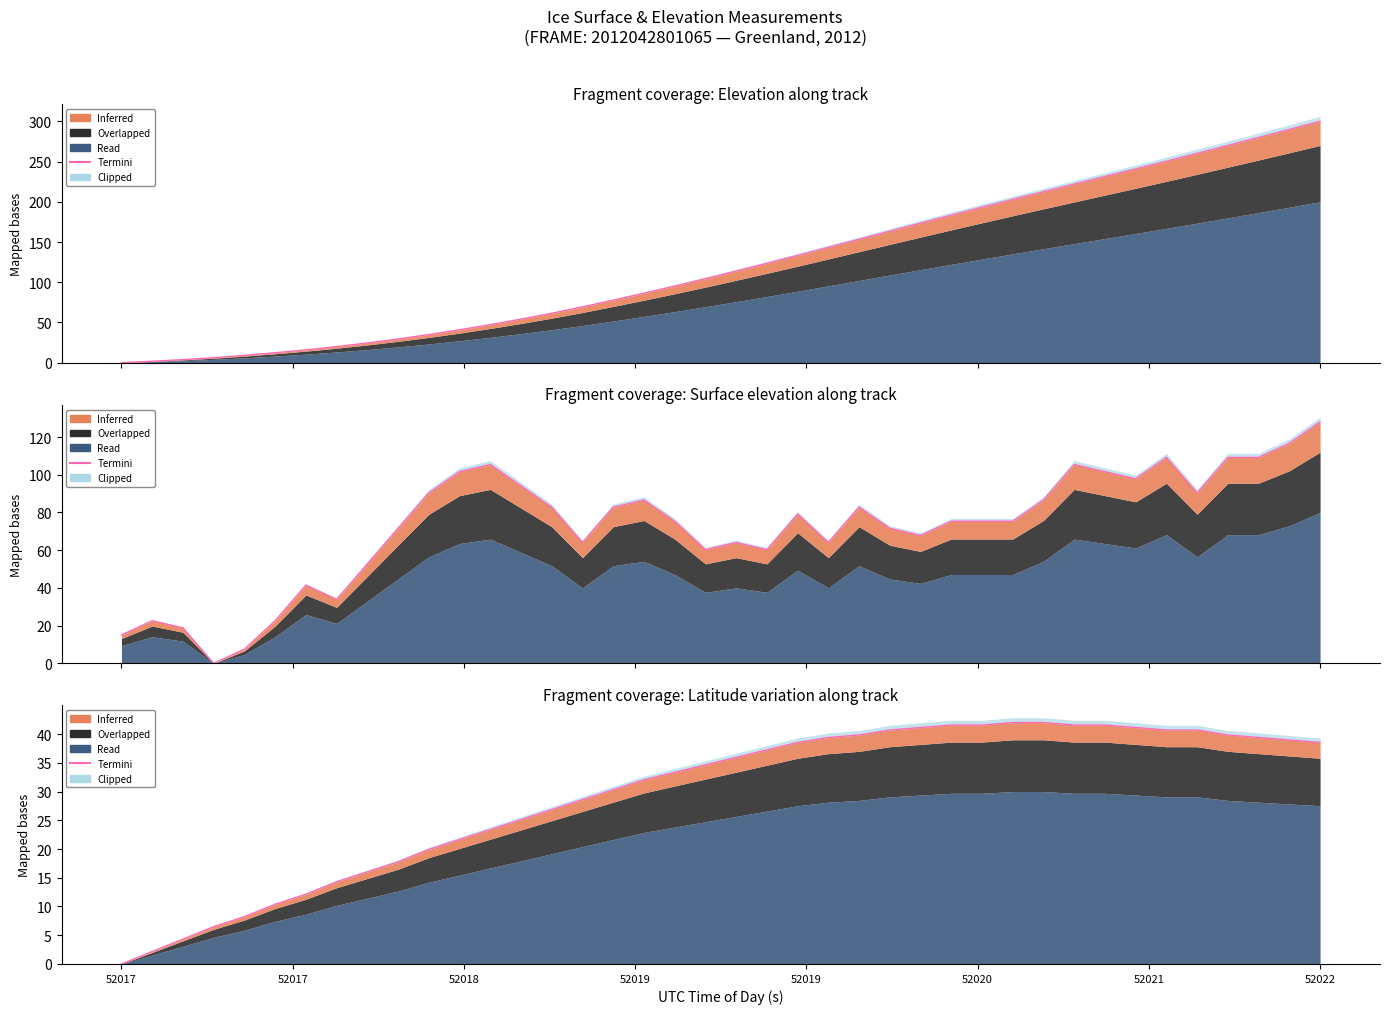

Count the number of categories in the chart.

40